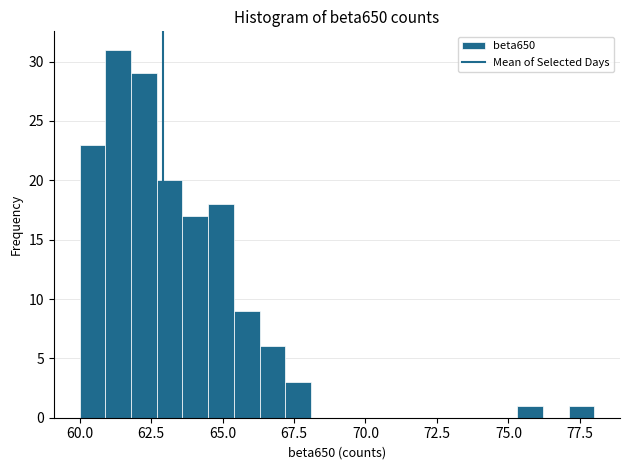

Read against the x-axis, roughly where is the centre of the tallest bar?

61.5